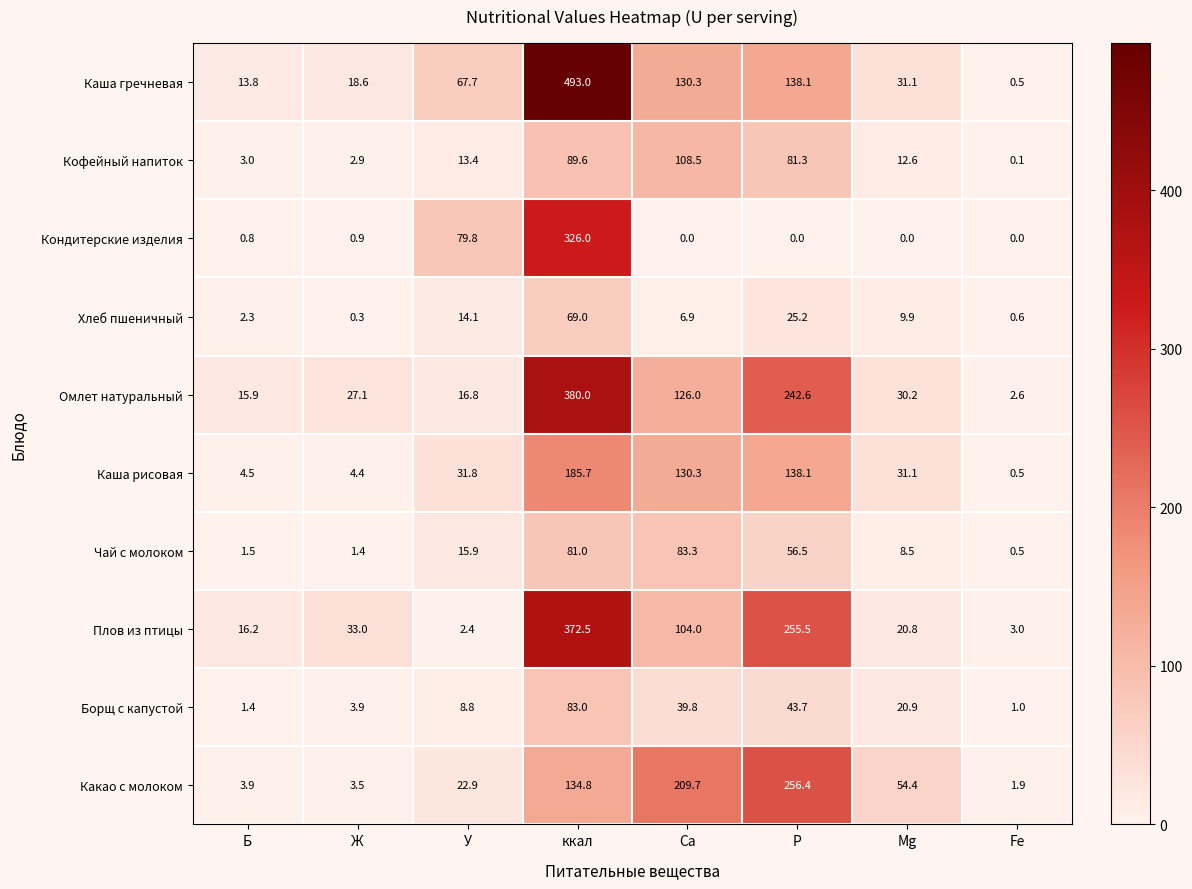

How many data points does each series have?

8